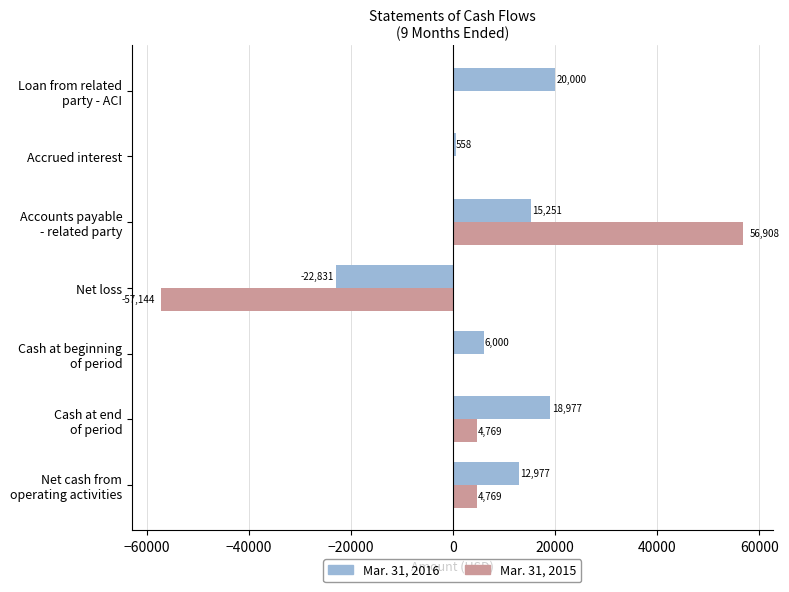

Which series has the largest total across all categories?

Mar. 31, 2016